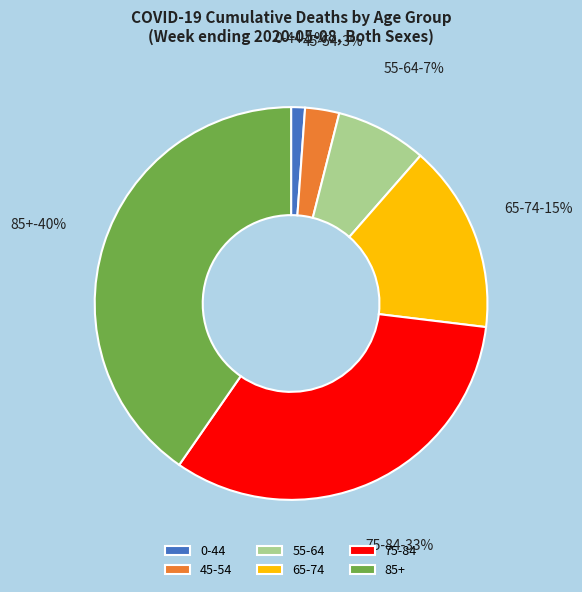

To the nearest percent, what portion does 45-54 represent?

3%